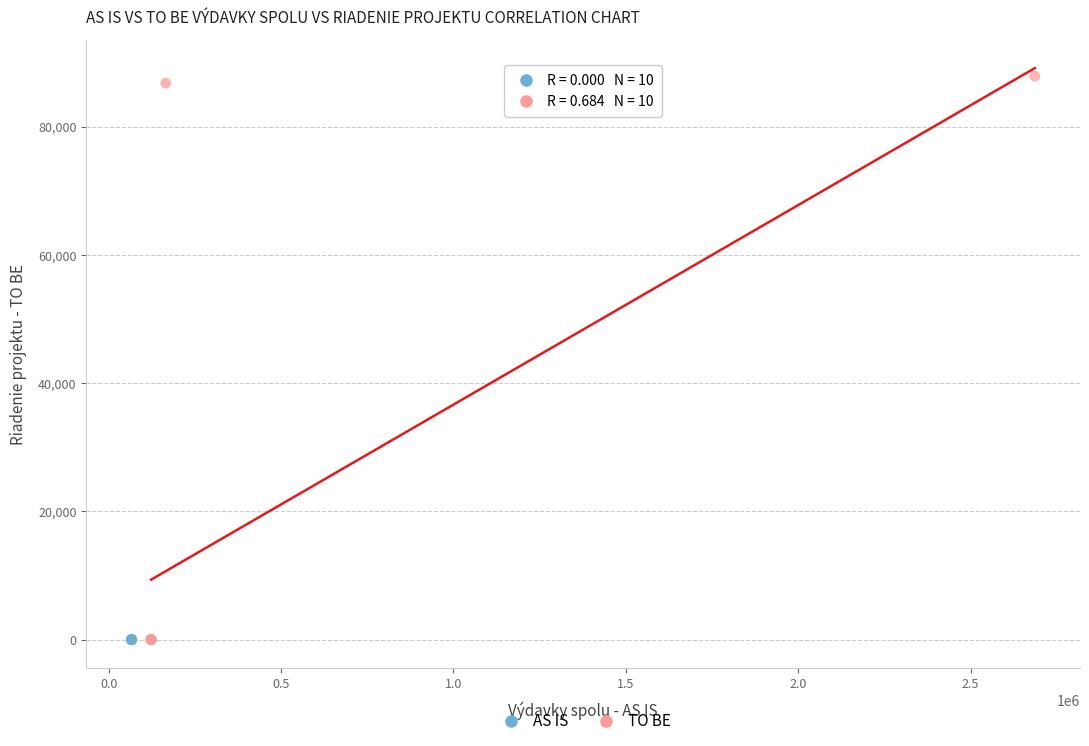

Which series reaches the maximum Y coordinate?

TO BE